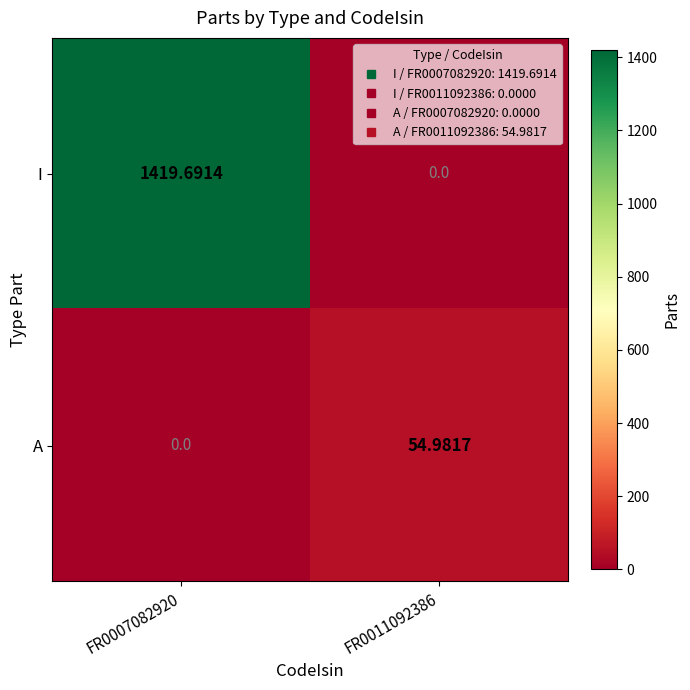

Which series has the largest range (max minus min)?

I